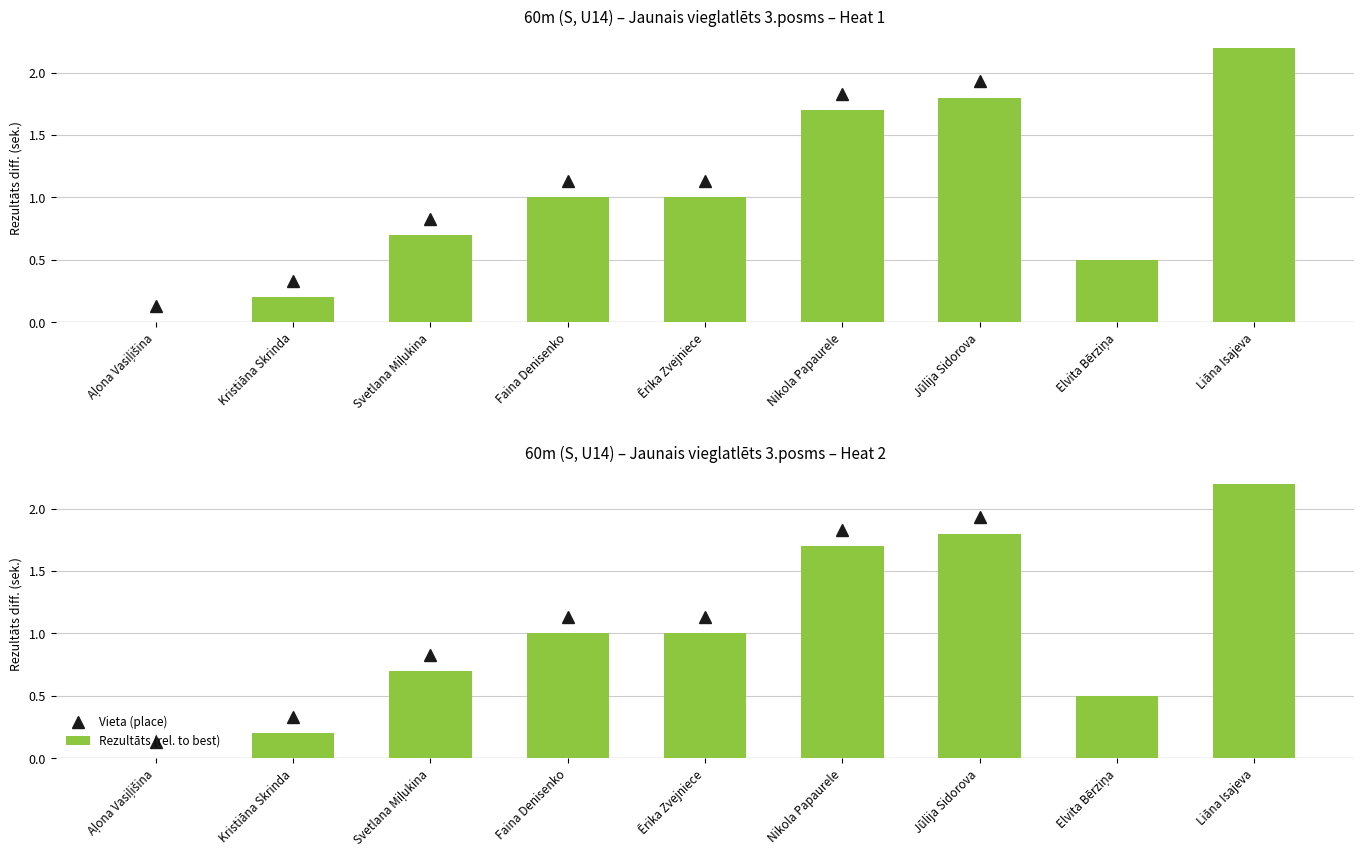

What is the value of the 9th bar from the left?

2.2